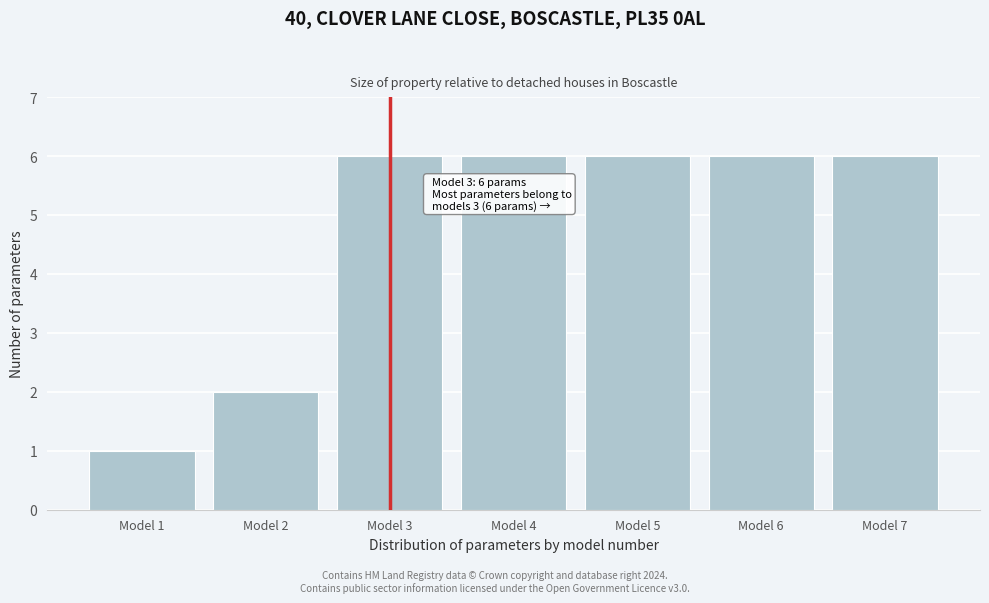

Reading left to right, transcribe all the data shown in this chart.

1	2	6	6	6	6	6